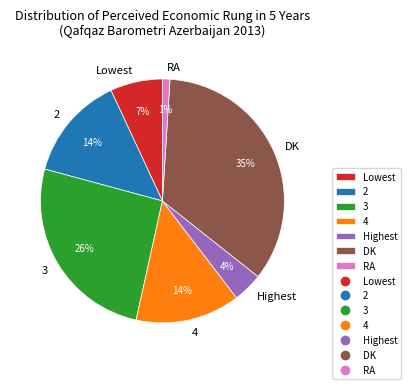

To the nearest percent, what percentage of the pie is Highest?

4%